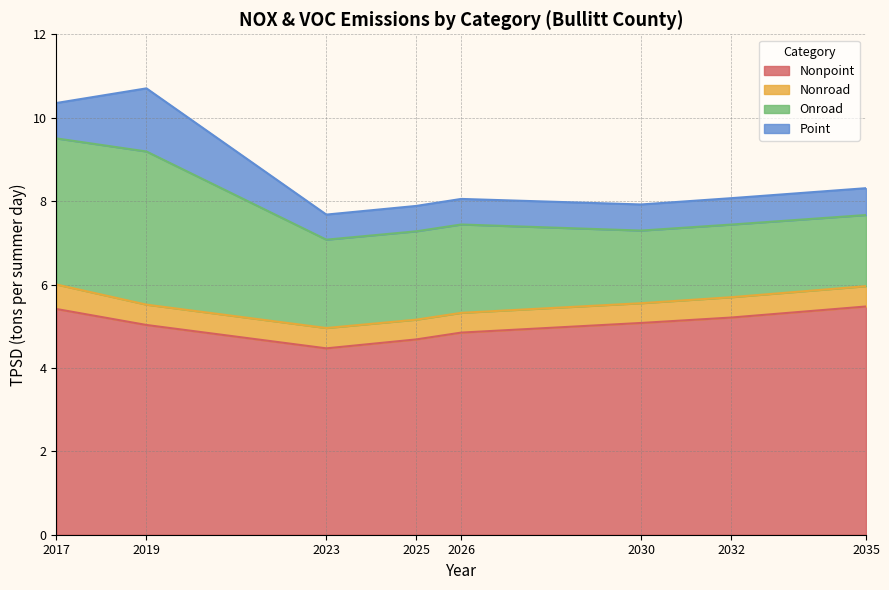

What is the greatest value displayed?

5.5